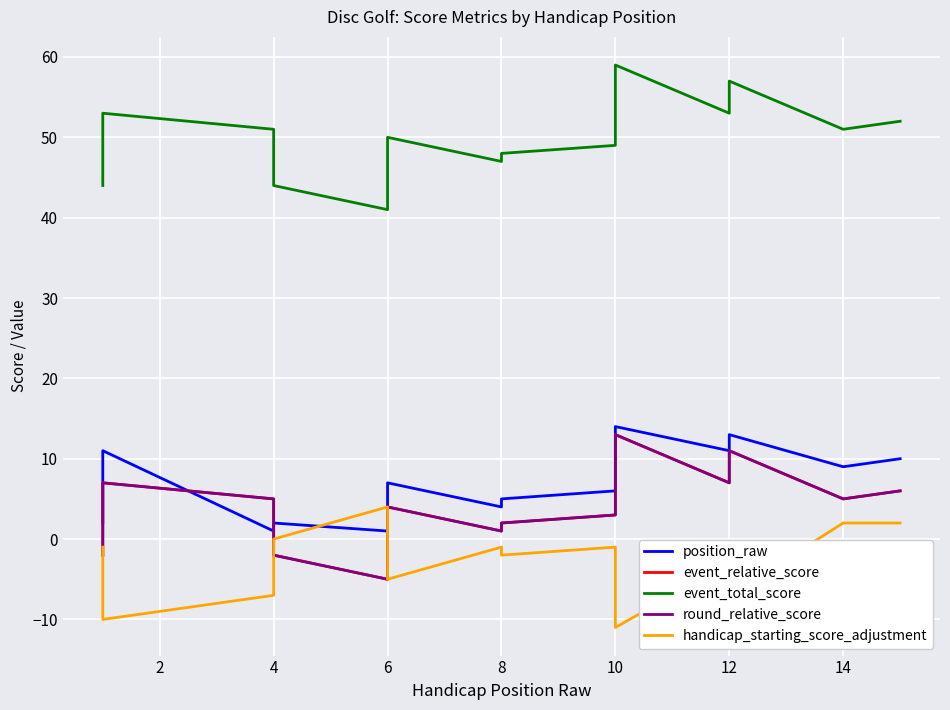

How many series are shown in this chart?

5